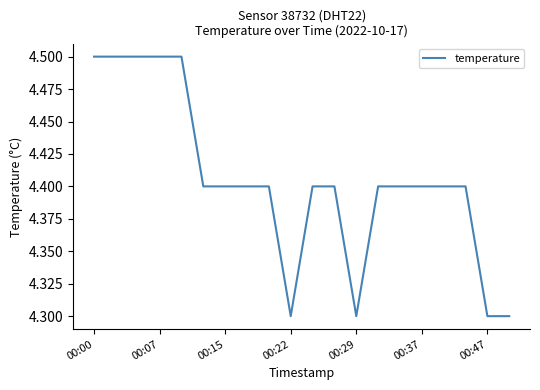

What is the smallest value displayed?

4.3